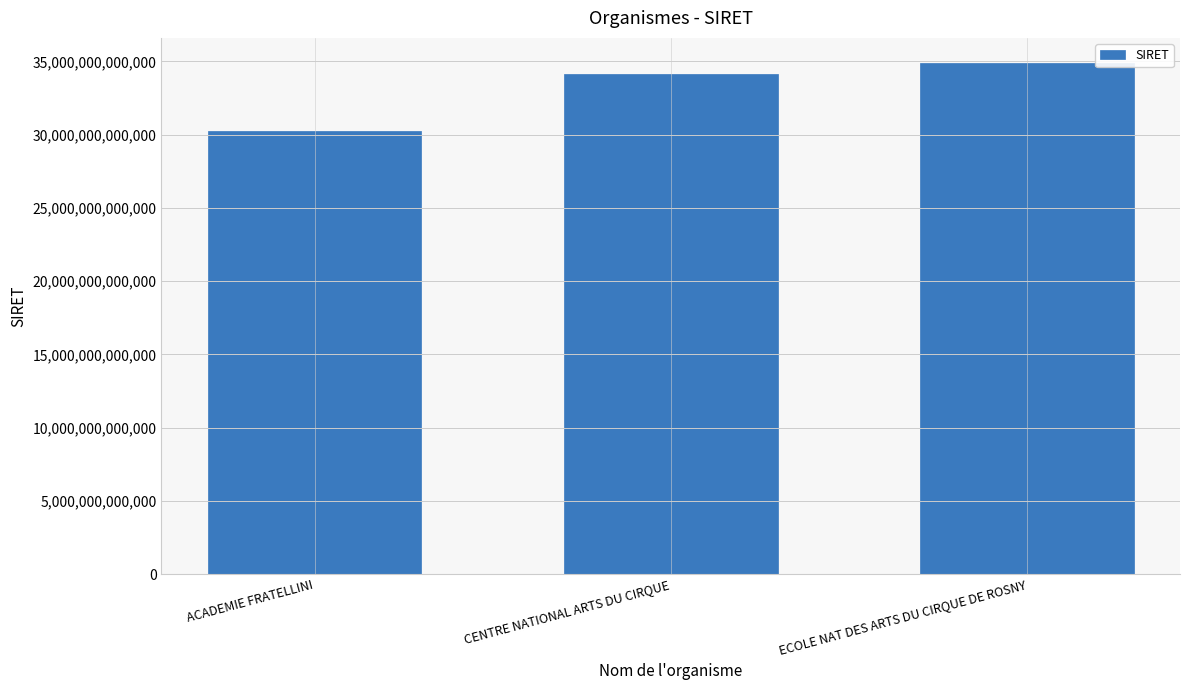

Reading left to right, transcribe all the data shown in this chart.

30249234300033	34137252200019	34864290100022